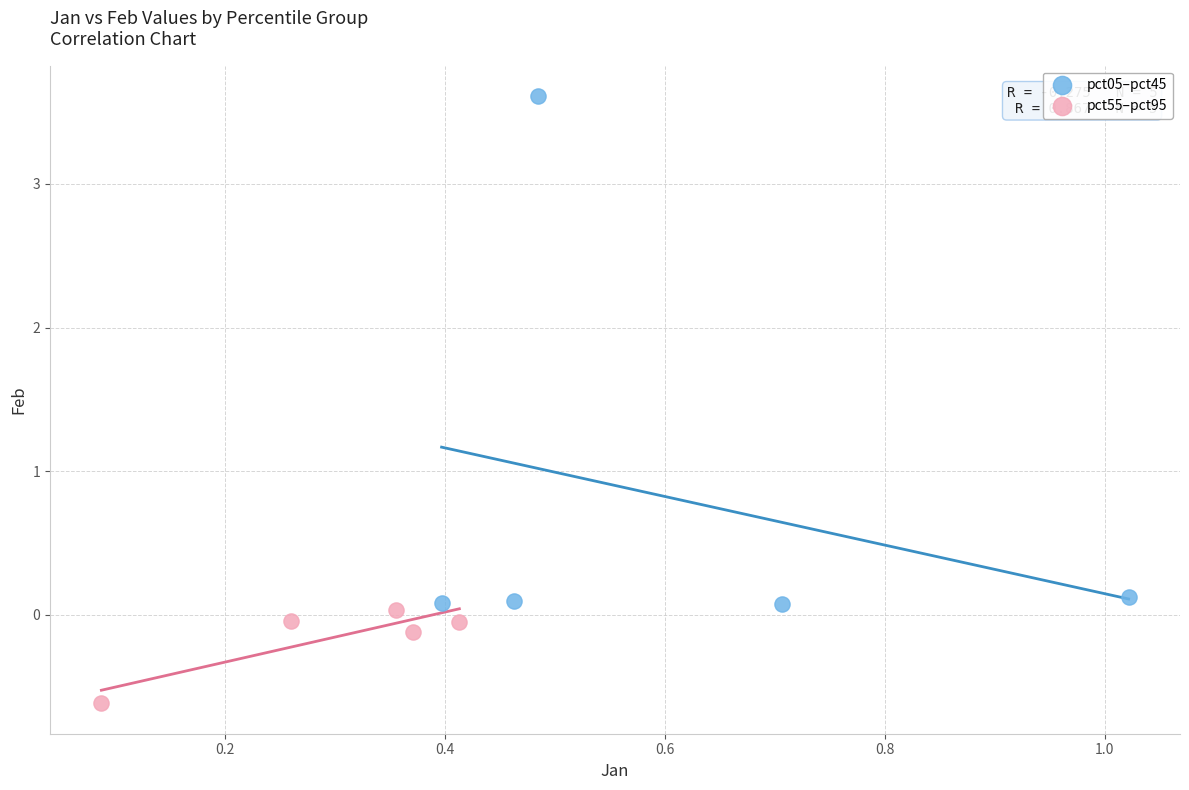

What are all the series names shown in the legend?

pct05–pct45, pct55–pct95